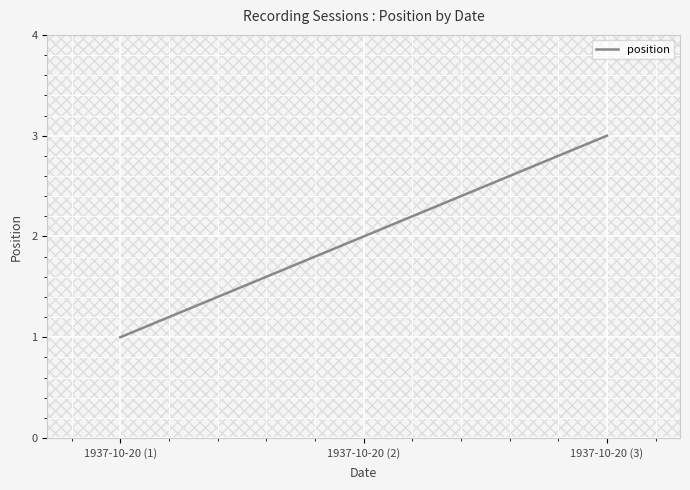

Between 1937-10-20 (1) and 1937-10-20 (3), which is larger?

1937-10-20 (3)